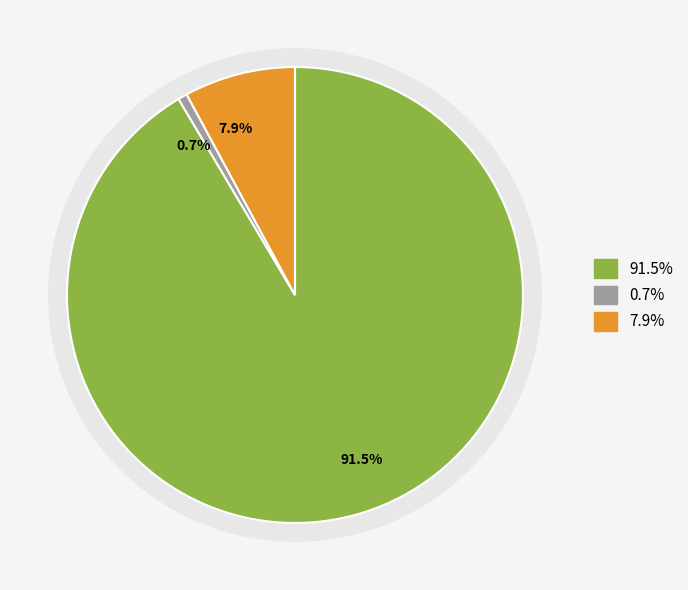

What percentage is the бюджет автономного округа slice, to the nearest percent?

1%